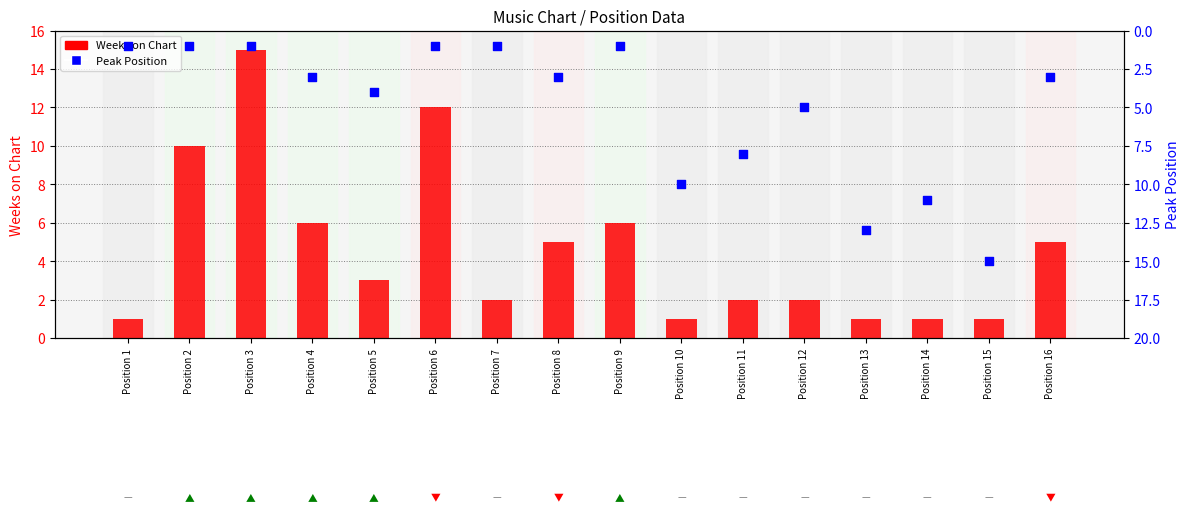

Which series has the largest Y range (max minus min)?

Weeks on Chart